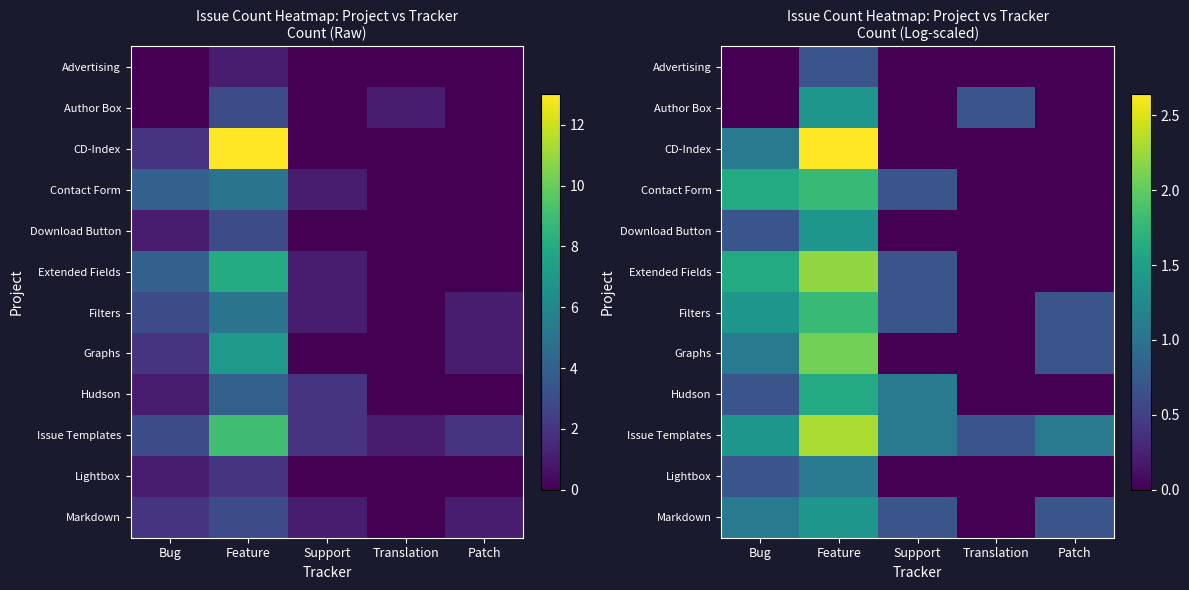

Rank the series by their maximum value, from highest to lowest.

CD-Index, Issue Templates, Extended Fields, Graphs, Contact Form, Filters, Hudson, Author Box, Download Button, Markdown, Lightbox, Advertising